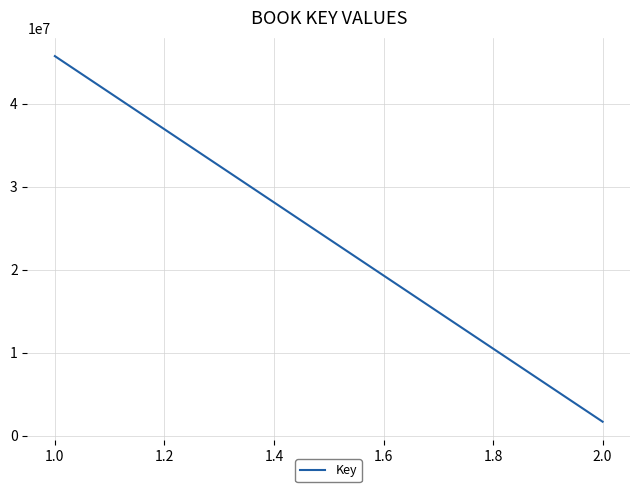

True or false: the data has more than 0 interior local peaks.

False